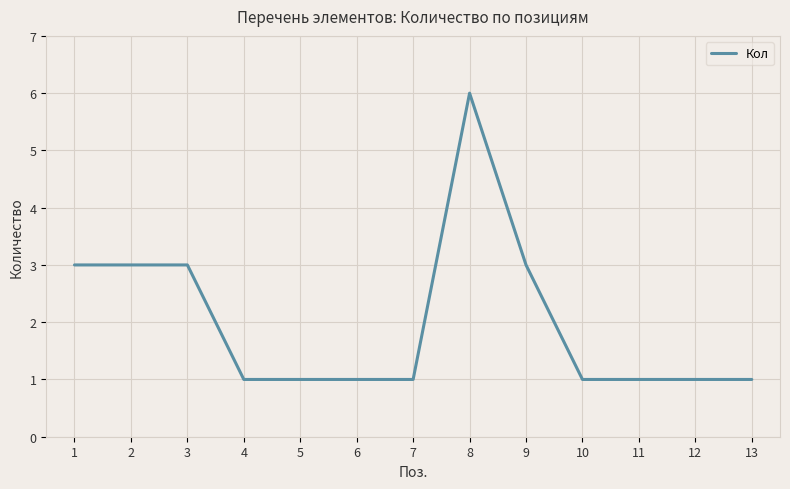

Is it true that the value at 8 is 6?

True